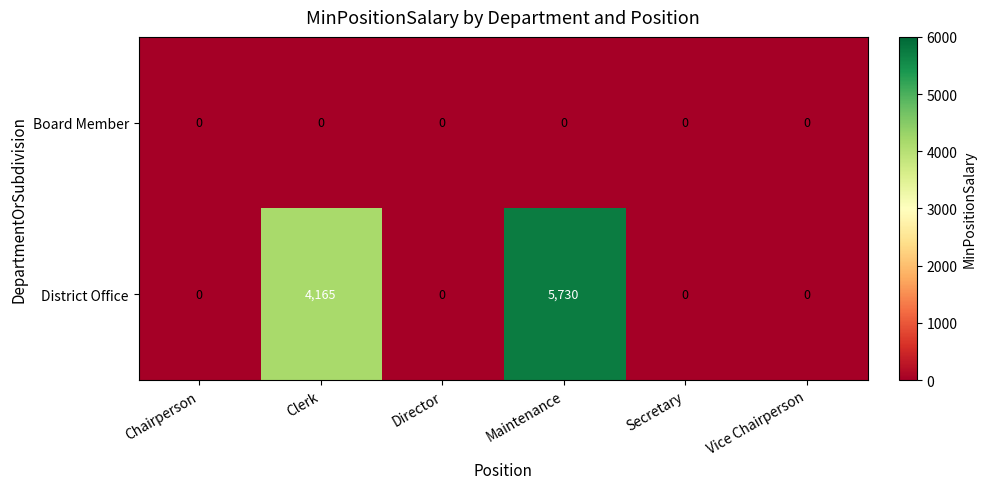

Reading right to left, list all the values displayed in this chart.

Board Member: Vice Chairperson=0	Secretary=0	Maintenance=0	Director=0	Clerk=0	Chairperson=0
District Office: Vice Chairperson=0	Secretary=0	Maintenance=5730	Director=0	Clerk=4165	Chairperson=0